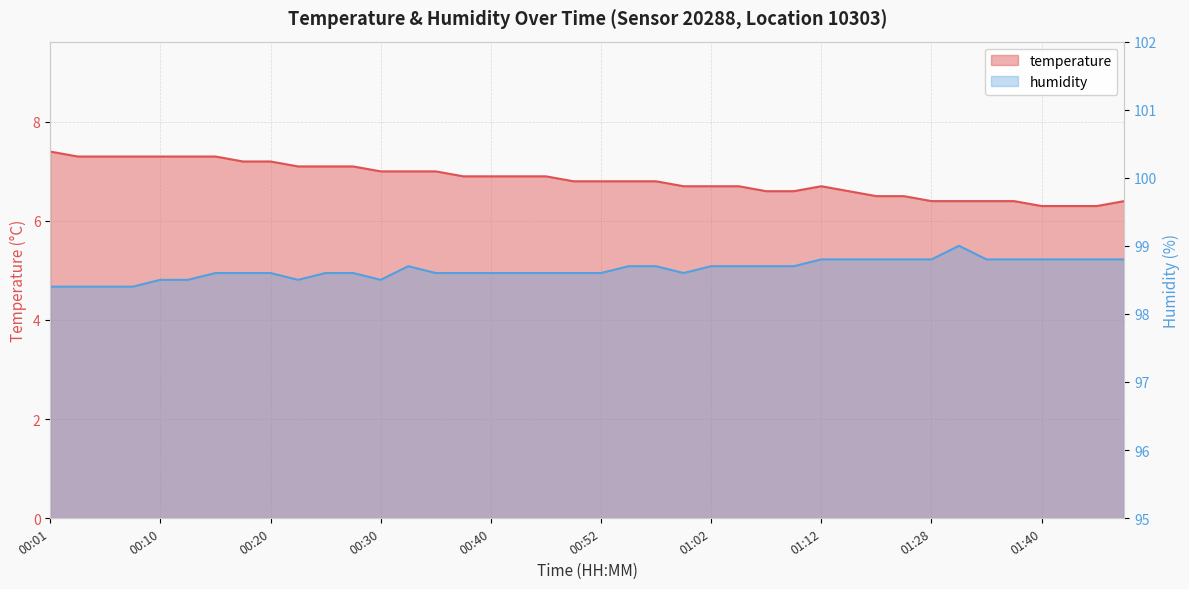

True or false: humidity has more than 0 interior local peaks.

True